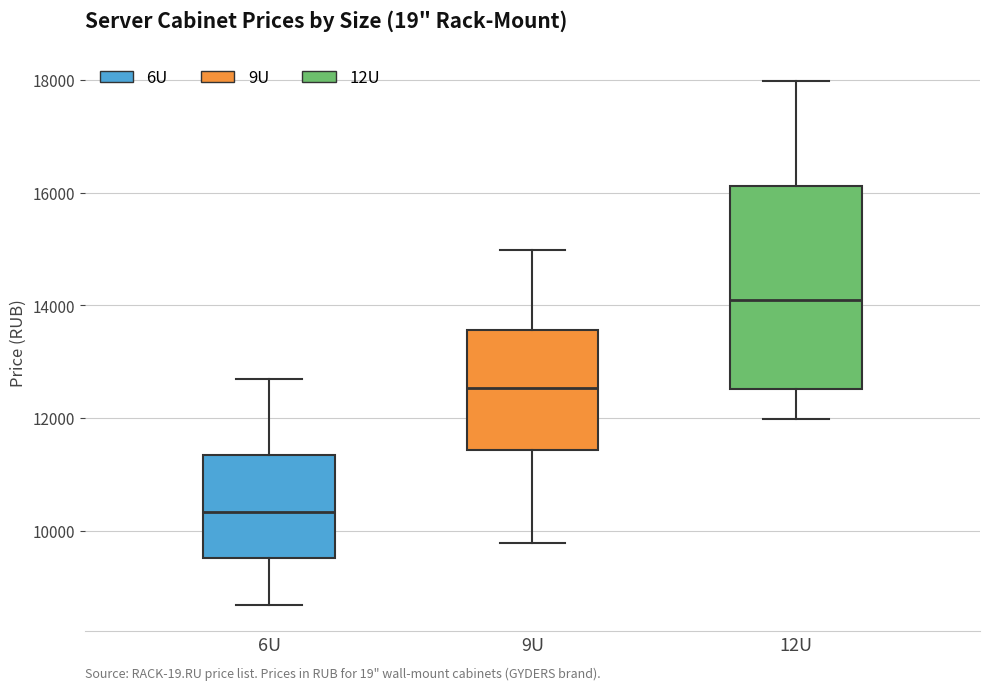

Which box's median line is the highest?

12U